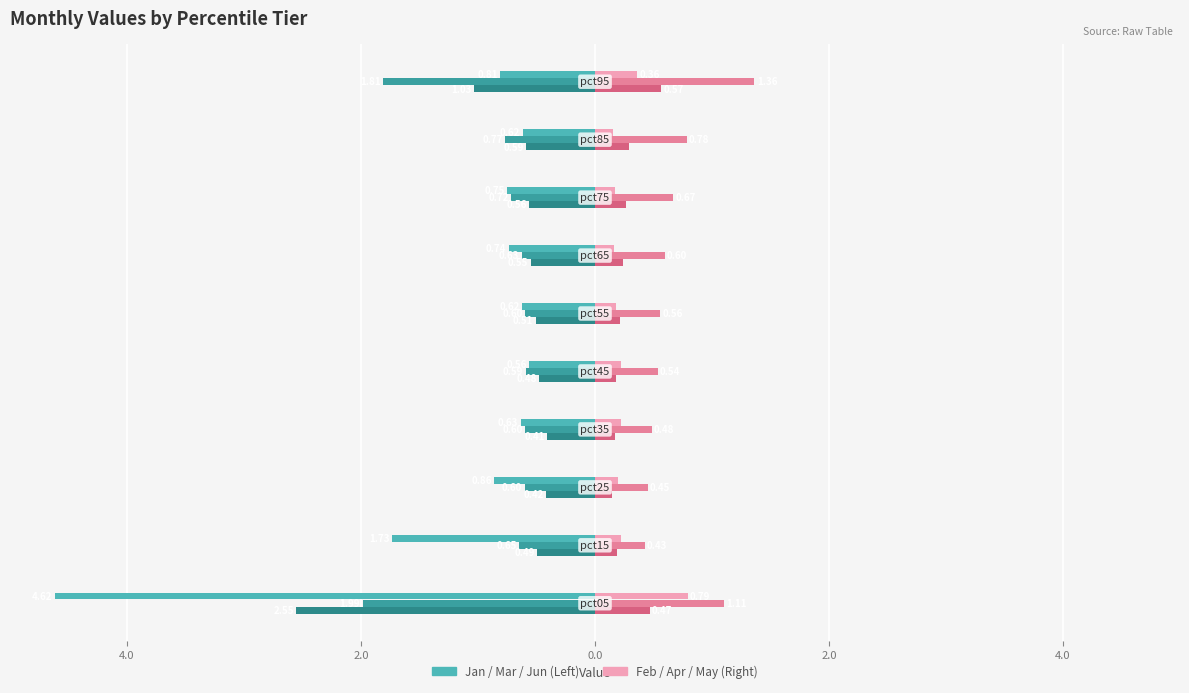

Reading right to left, what are all the values shown in this chart?

Jan: -0.8	-0.6	-0.7	-0.7	-0.6	-0.6	-0.6	-0.9	-1.7	-4.6
Mar: -1.8	-0.8	-0.7	-0.6	-0.6	-0.6	-0.6	-0.6	-0.6	-2.0
Jun: -1.0	-0.6	-0.6	-0.6	-0.5	-0.5	-0.4	-0.4	-0.5	-2.6
Feb: 0.4	0.2	0.2	0.2	0.2	0.2	0.2	0.2	0.2	0.8
Apr: 1.4	0.8	0.7	0.6	0.6	0.5	0.5	0.5	0.4	1.1
May: 0.6	0.3	0.3	0.2	0.2	0.2	0.2	0.1	0.2	0.5